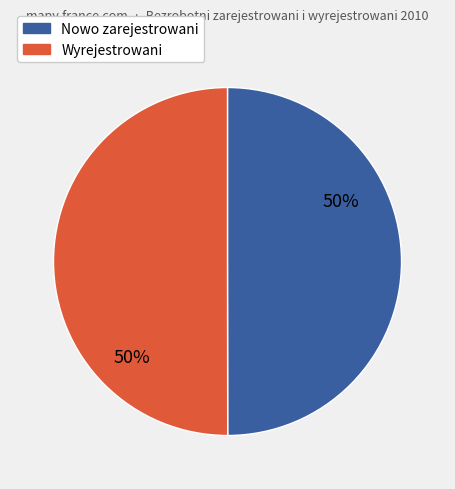

To the nearest percent, what is the average slice percentage?

50%